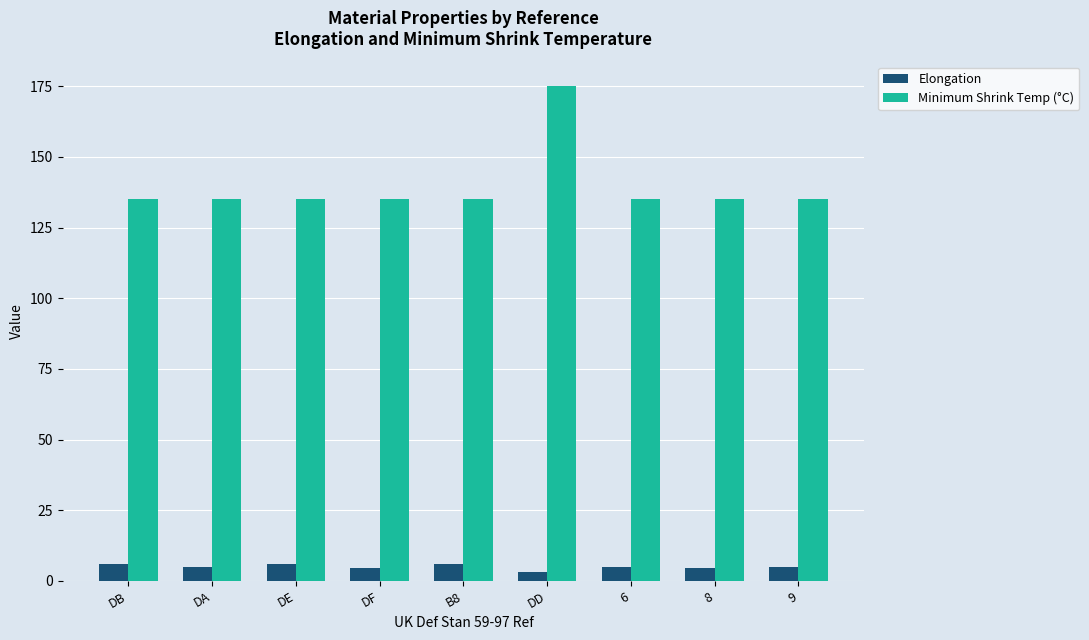

Which series has the widest spread of values?

Minimum Shrink Temp (°C)